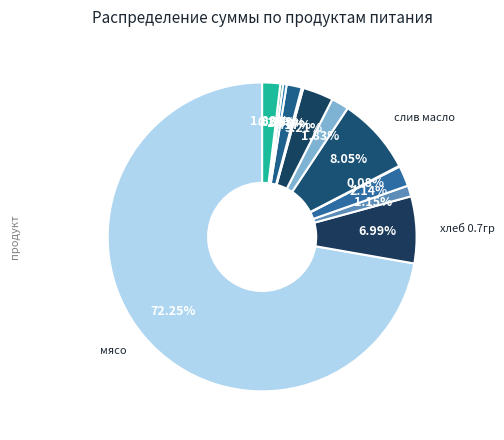

To the nearest percent, what is the average slice percentage?

8%